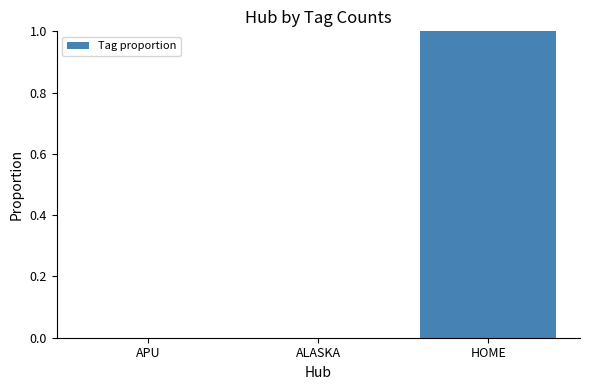

What is the change in value from APU to HOME?

+1